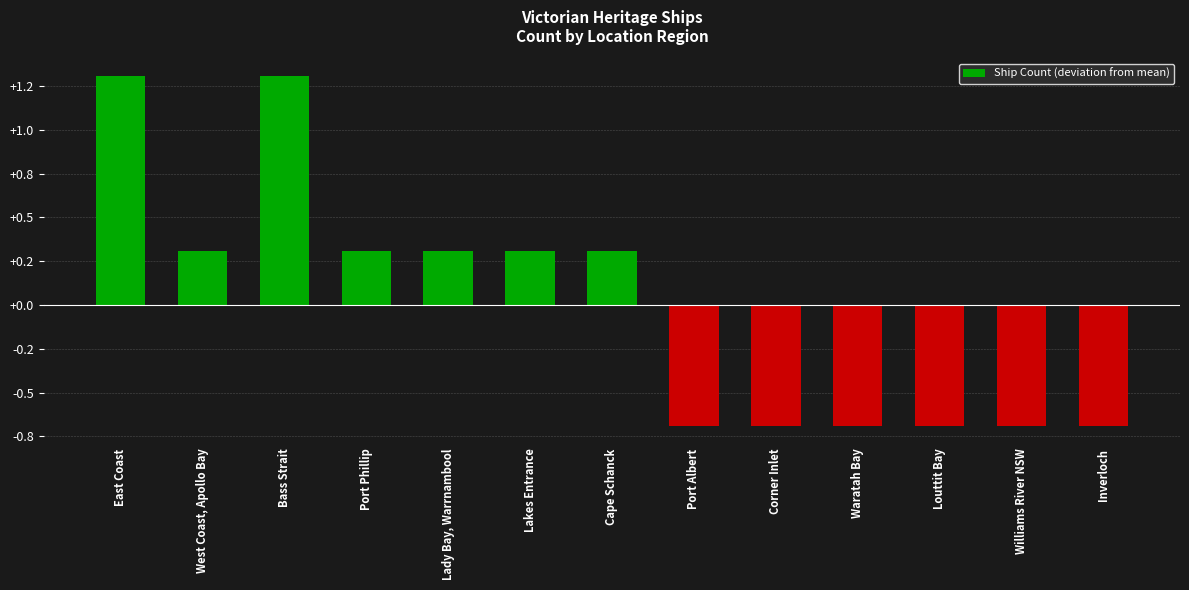

What position from the right is West Coast, Apollo Bay?

12